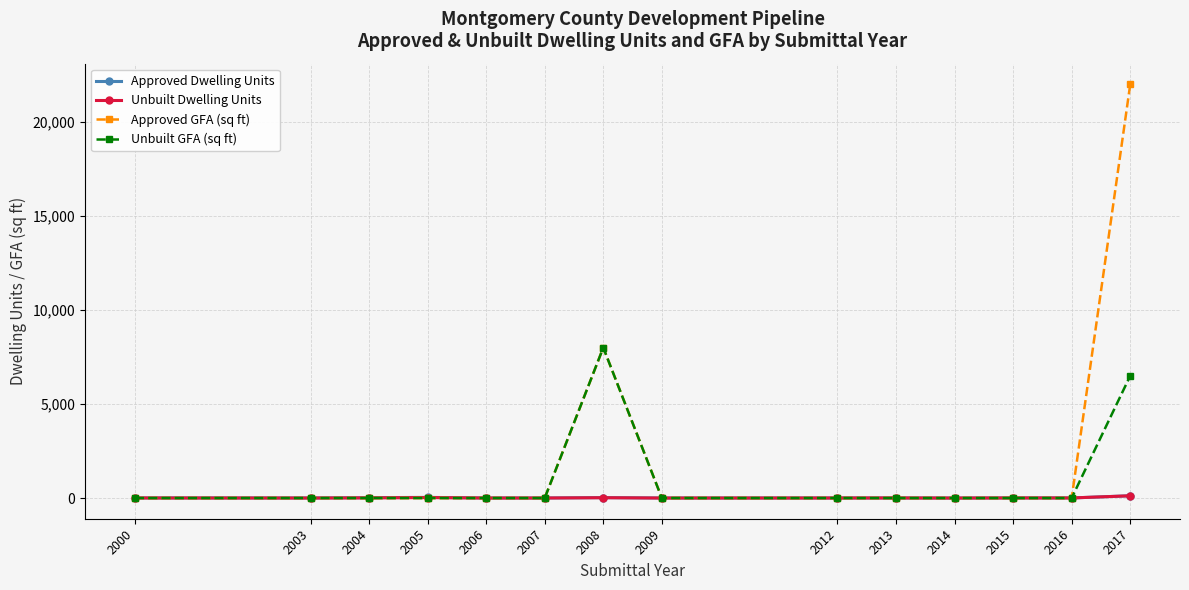

The Approved GFA (sq ft) series shows 0 at 2000. True or false?

True